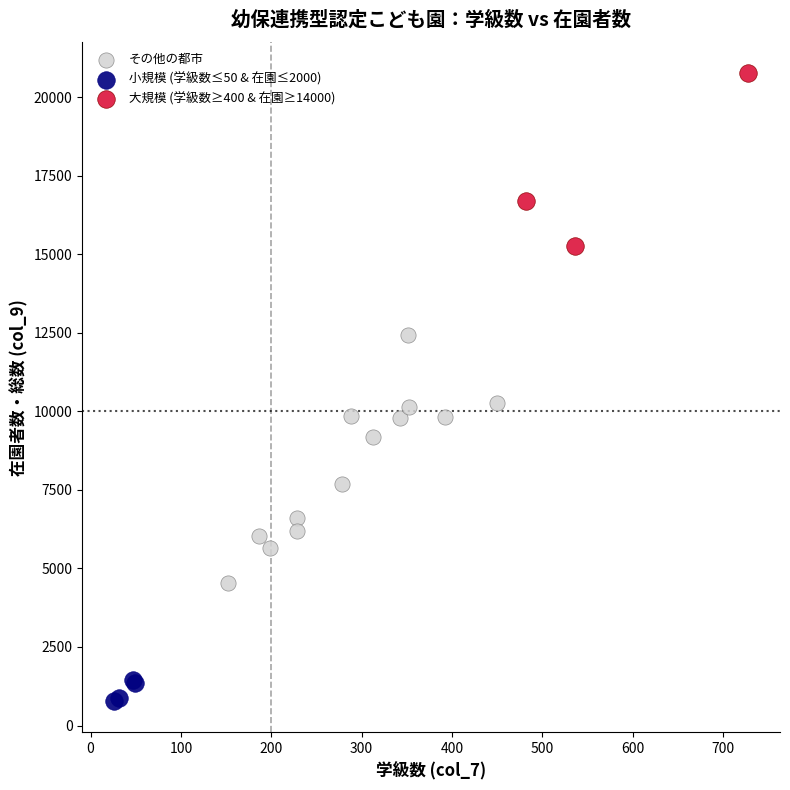

Which series has the largest Y range (max minus min)?

その他の都市